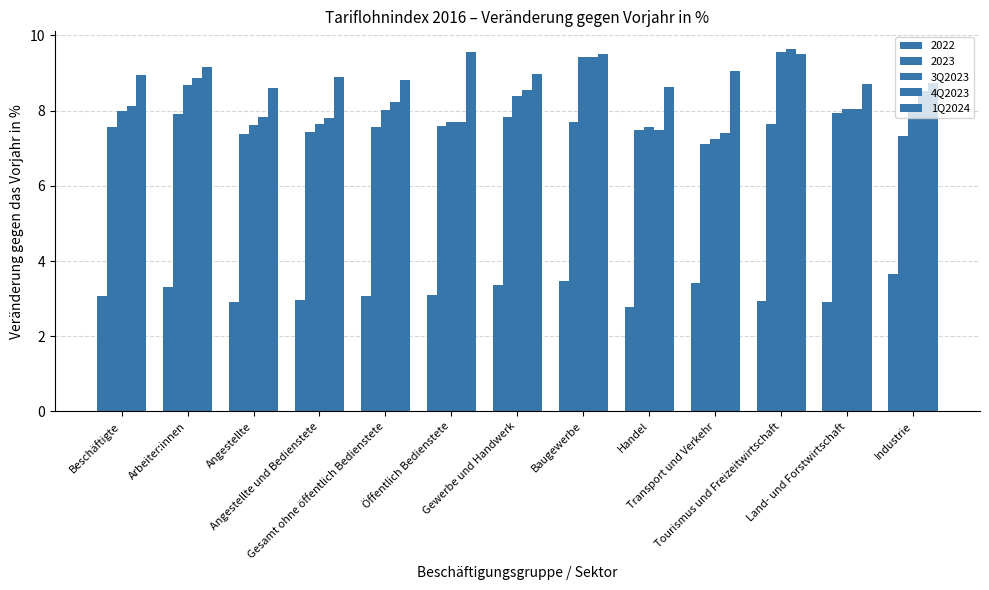

Count the number of data series in this chart.

5